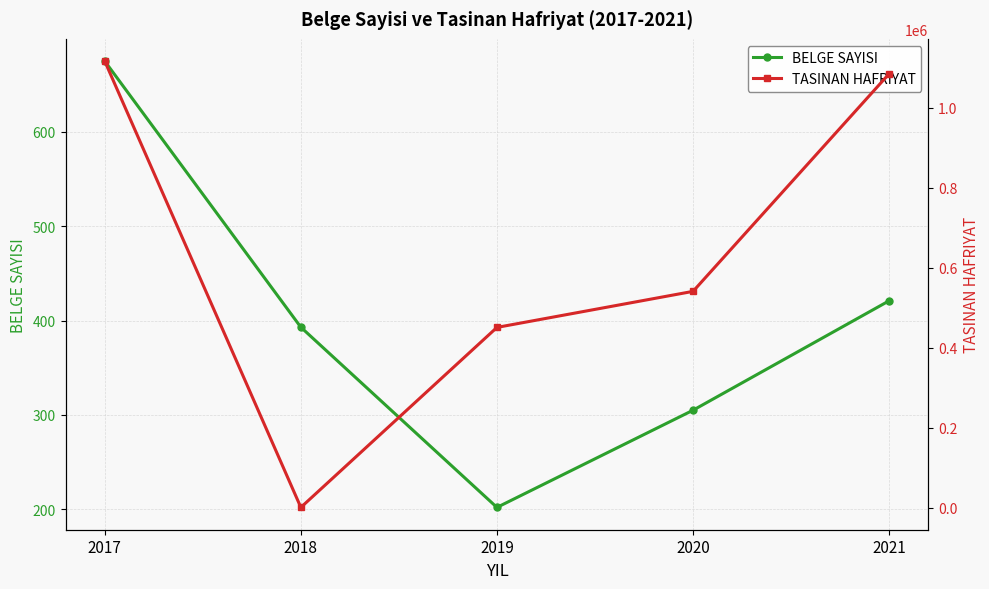

How many data points in TASINAN HAFRIYAT are above 541000?

2